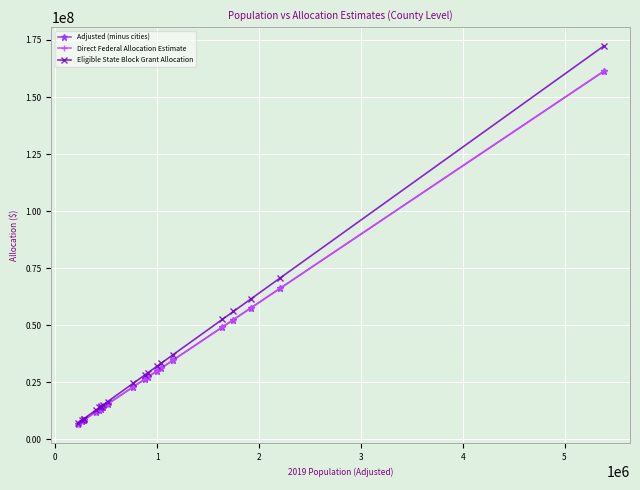

What is the value of the Direct Federal Allocation Estimate point at the 7th from the left?

13373875.9